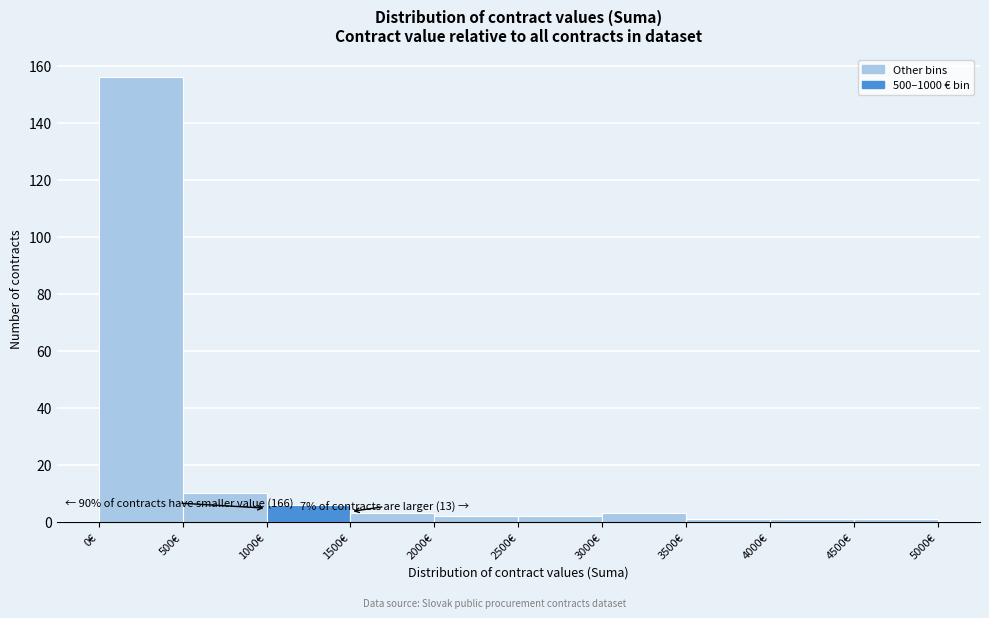

Which range on the x-axis has the tallest bar?

0 to 500